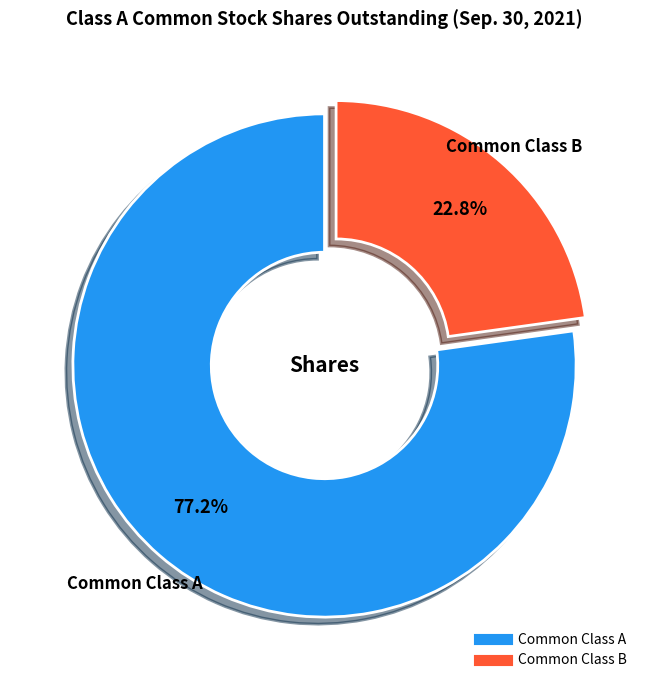

Count the number of slices in the pie.

2